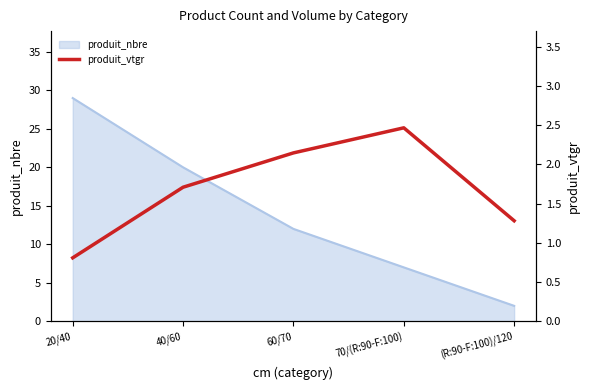

Is it true that produit_nbre equals 2 at (R:90-F:100)/120?

True